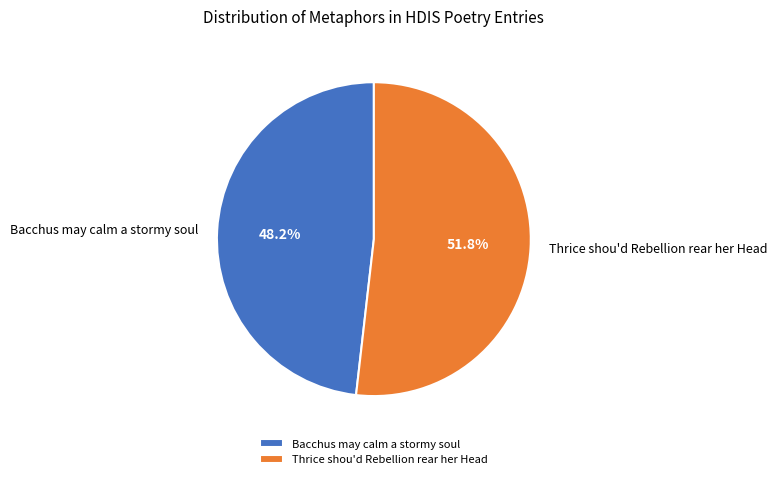

Does Bacchus may calm a stormy soul represent more than half of the total?

No